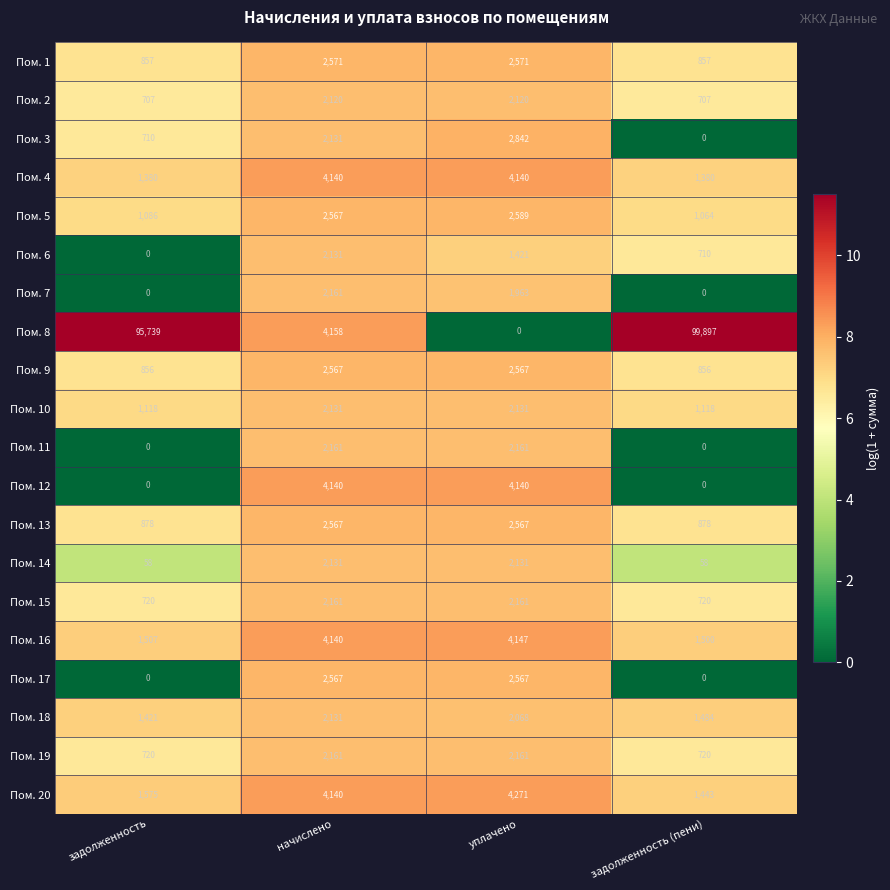

How many distinct data groups are displayed?

20